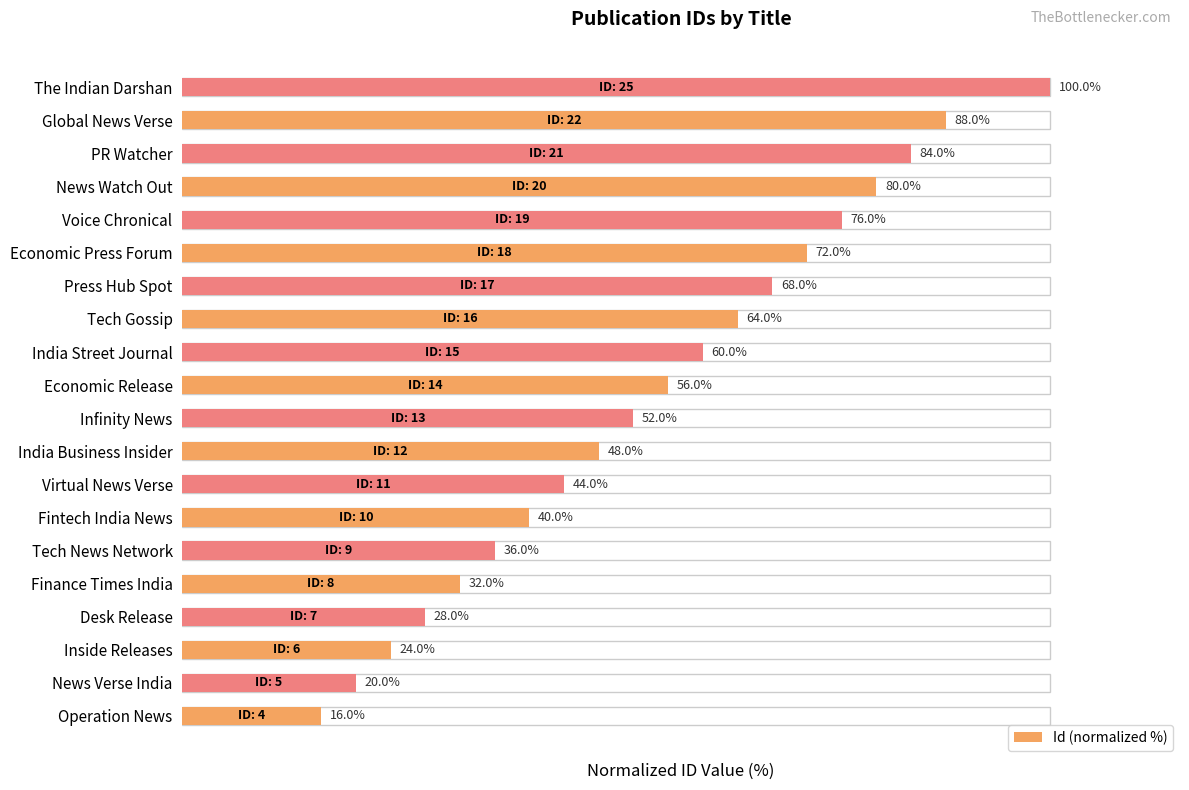

Count the number of data series in this chart.

1